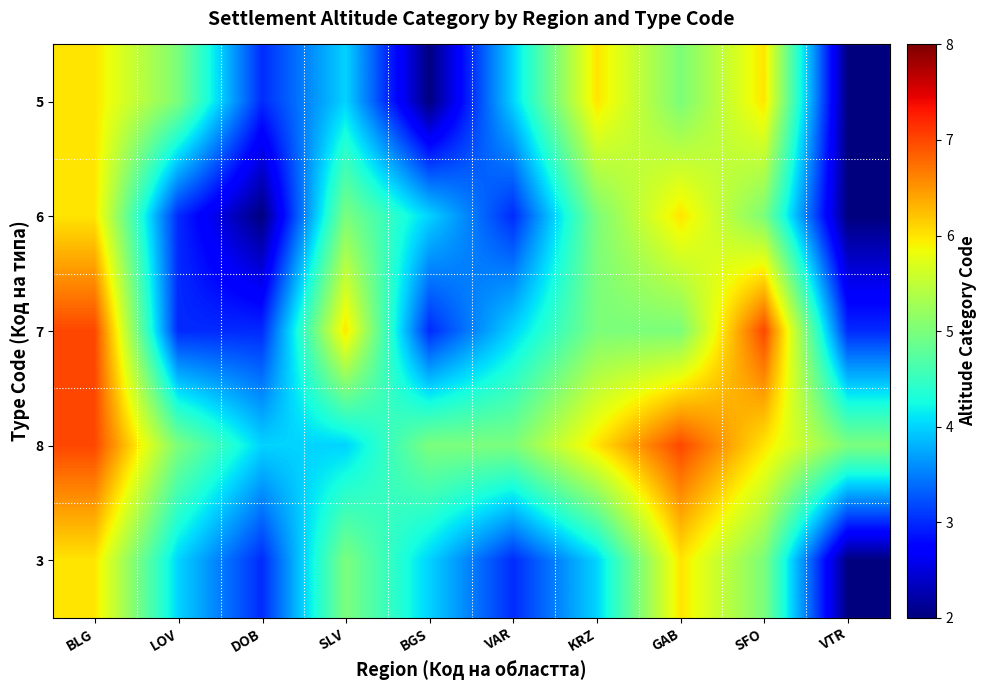

At LOV, list the series in order from largest to smallest.

5, 8, 3, 6, 7